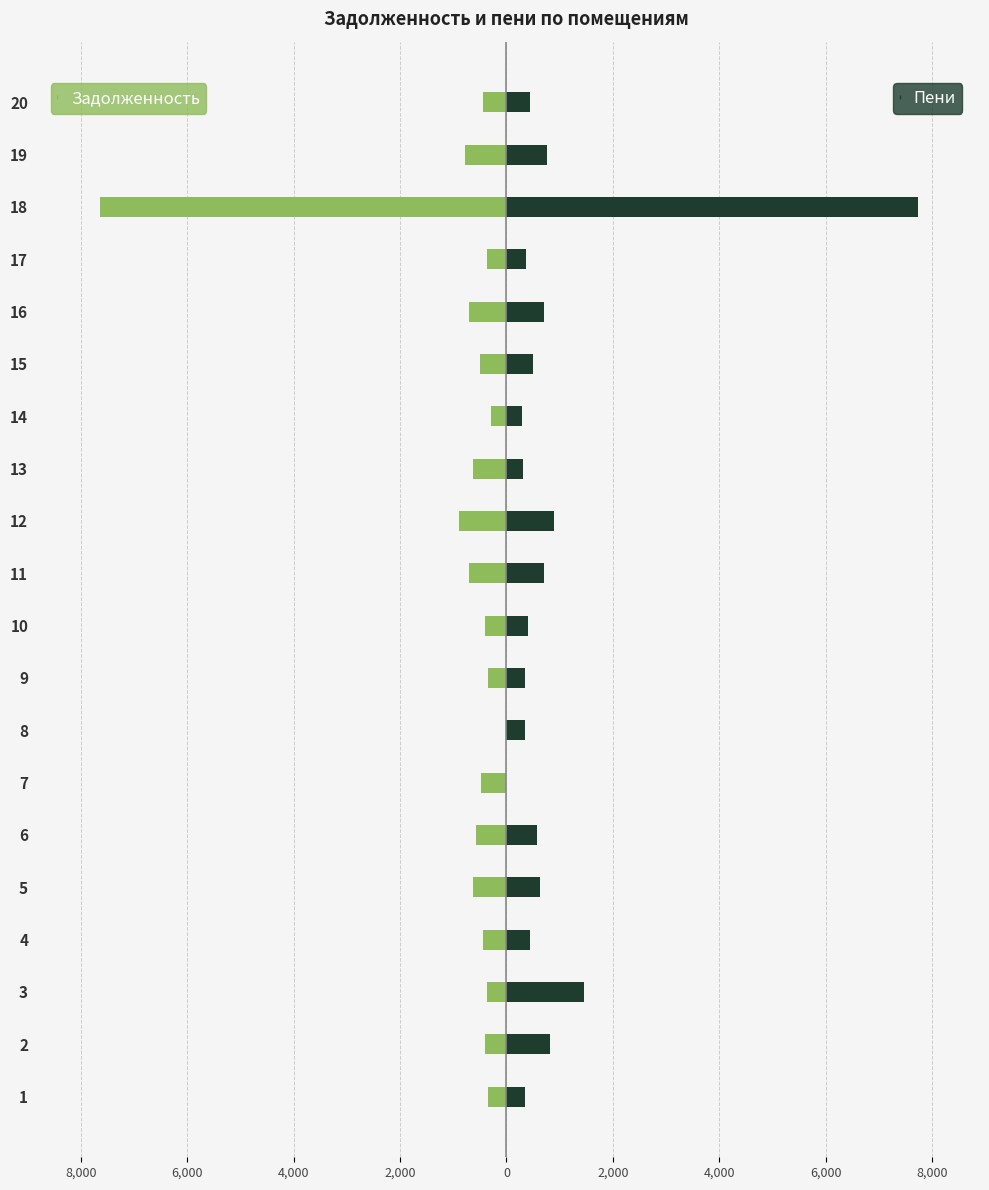

How many values in zadolzhennost_peni (col_6) are above zero?

19